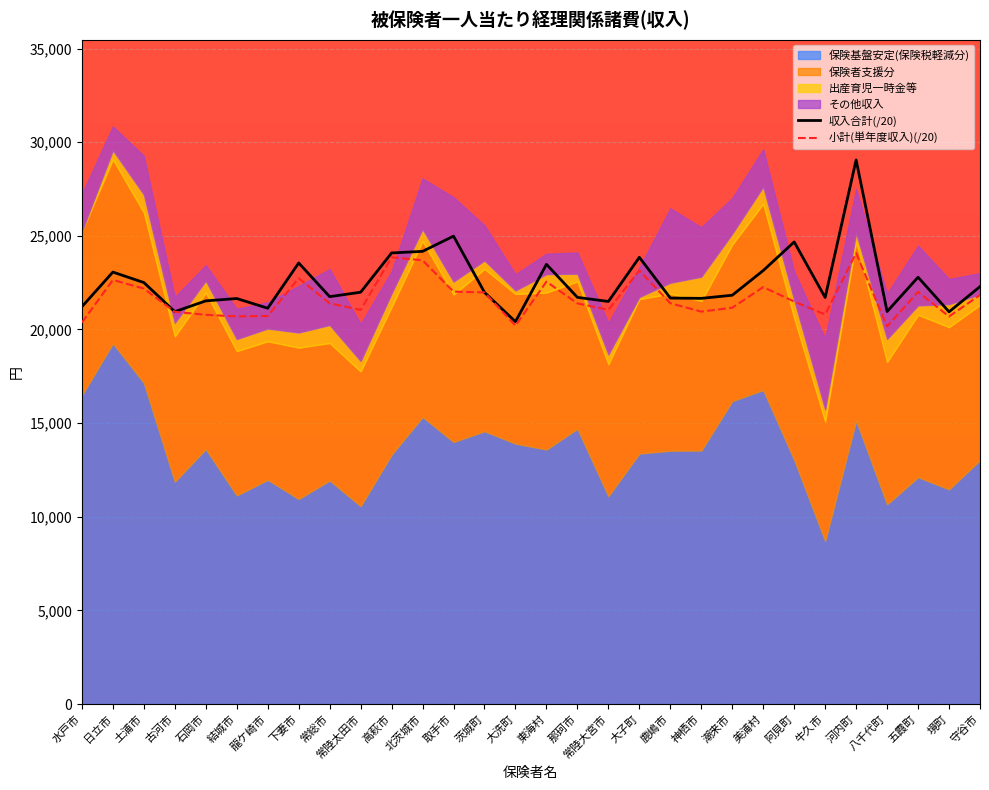

What is the label of the 13th point from the right?

常陸大宮市